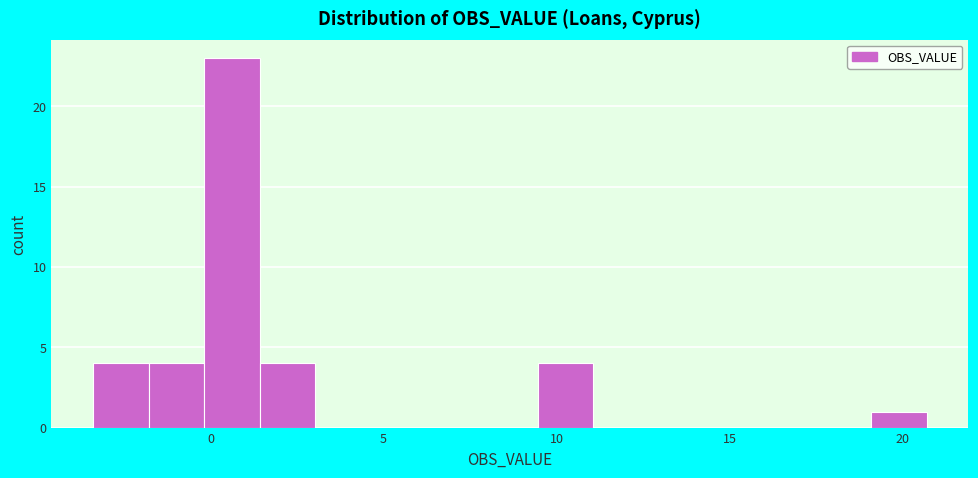

Around what value on the x-axis is the tallest bar? Give the approximate position of its centre, as read against the axis.

0.5